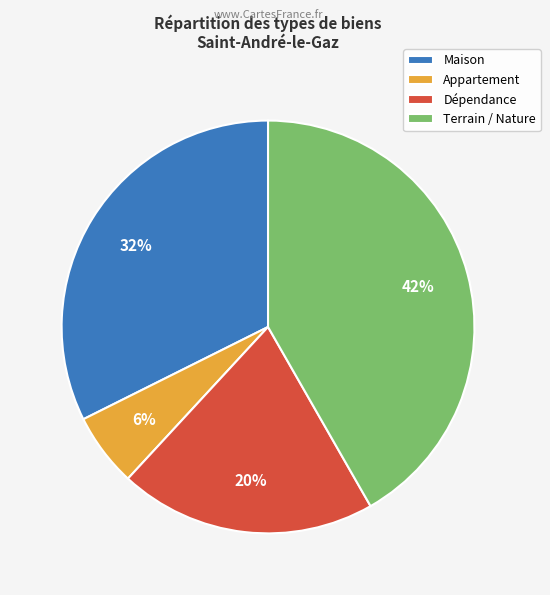

To the nearest percent, what is the combined percentage of Dépendance and Appartement?

26%